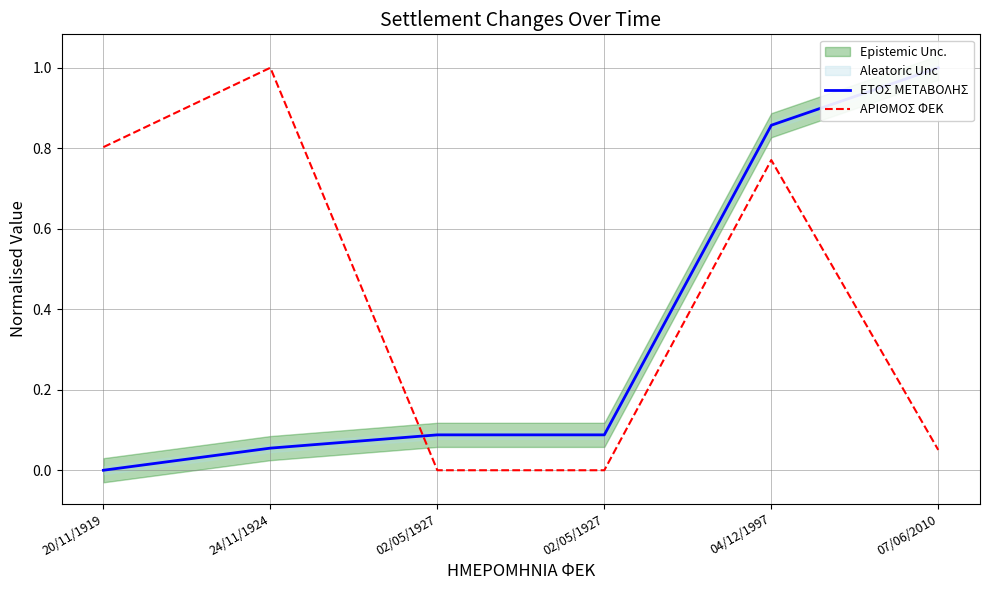

Reading left to right, list all the values displayed in this chart.

ΕΤΟΣ ΜΕΤΑΒΟΛΗΣ: 0.0	0.1	0.1	0.1	0.9	1.0
ΑΡΙΘΜΟΣ ΦΕΚ: 0.8	1.0	0.0	0.0	0.8	0.1